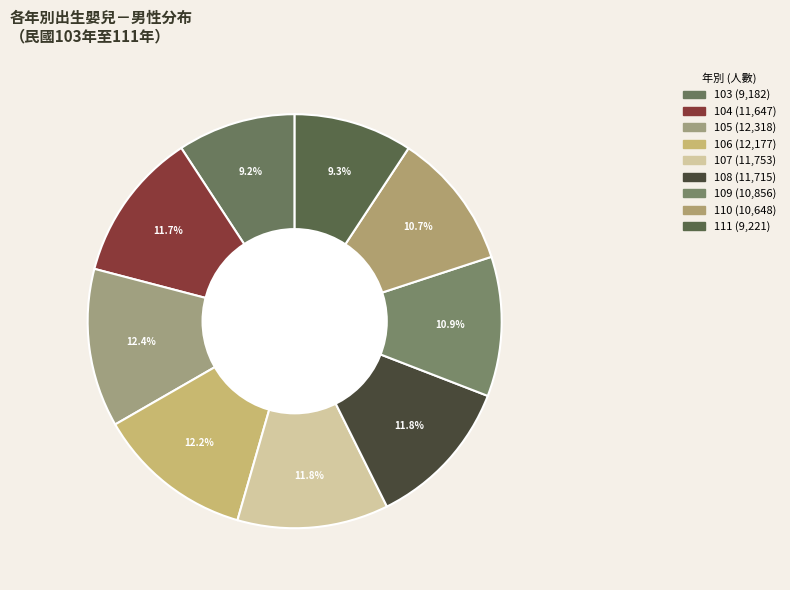

Which slice is the smallest?

103